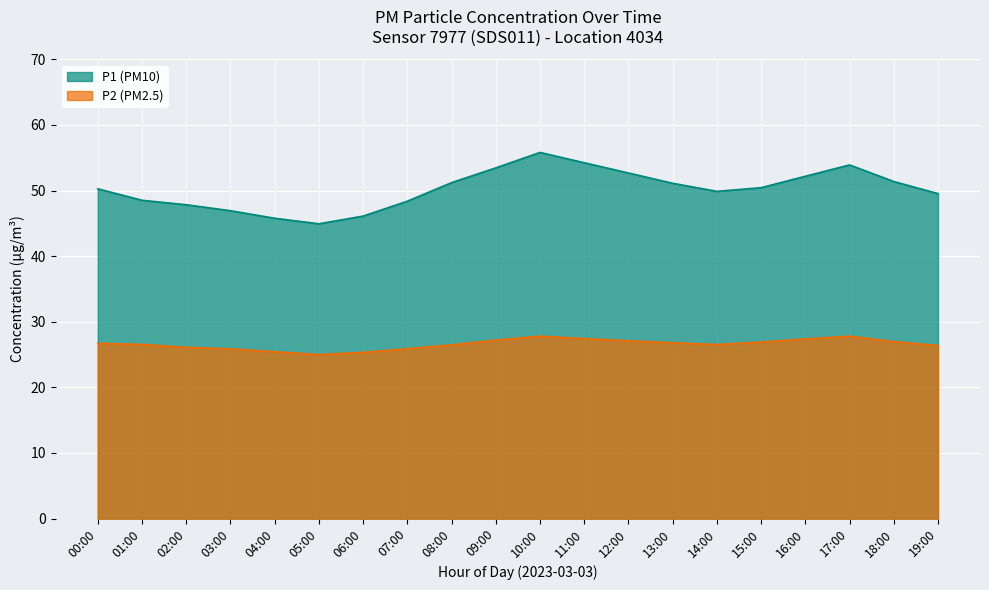

Which series changed the most between 01:00 and 07:00?

P2